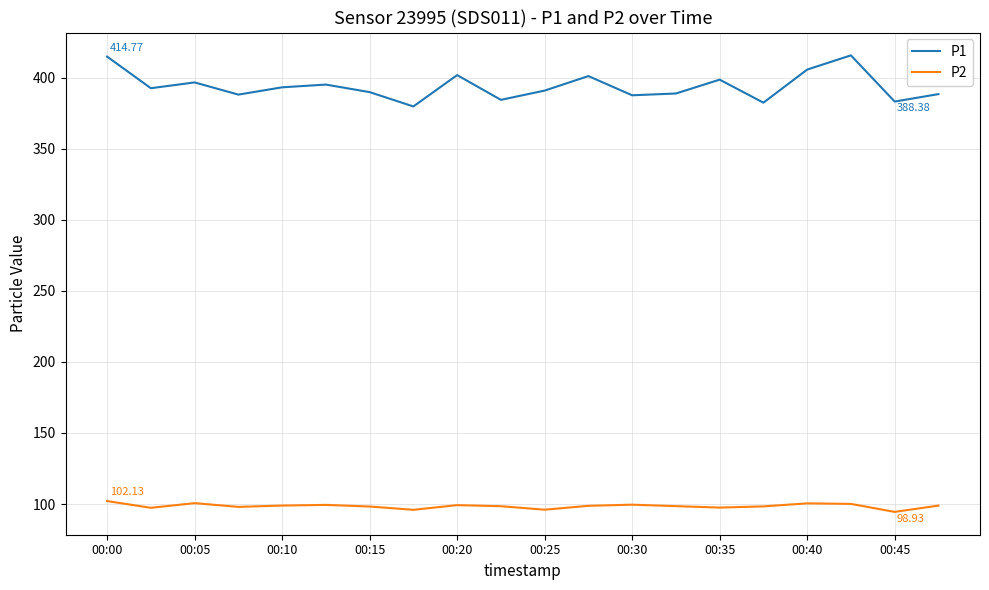

Which series has the widest spread of values?

P1